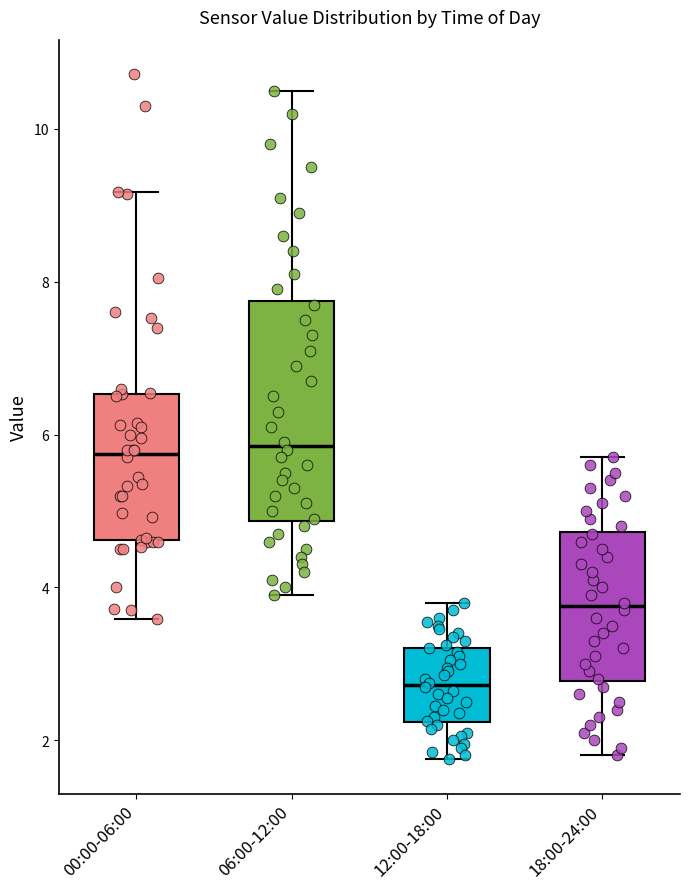

Reading left to right, read every box against the y-axis: the position of its median line, the range the box covers, and the ends of its whiskers. The values are not printed on the chart, so give them approximately, as read against the axis.

00:00-06:00: median 5.8, box 4.6 to 6.6, whiskers 3.6 to 9.2
06:00-12:00: median 5.8, box 4.8 to 7.8, whiskers 4.0 to 10.6
12:00-18:00: median 2.8, box 2.2 to 3.2, whiskers 1.8 to 3.8
18:00-24:00: median 3.8, box 2.8 to 4.8, whiskers 1.8 to 5.8